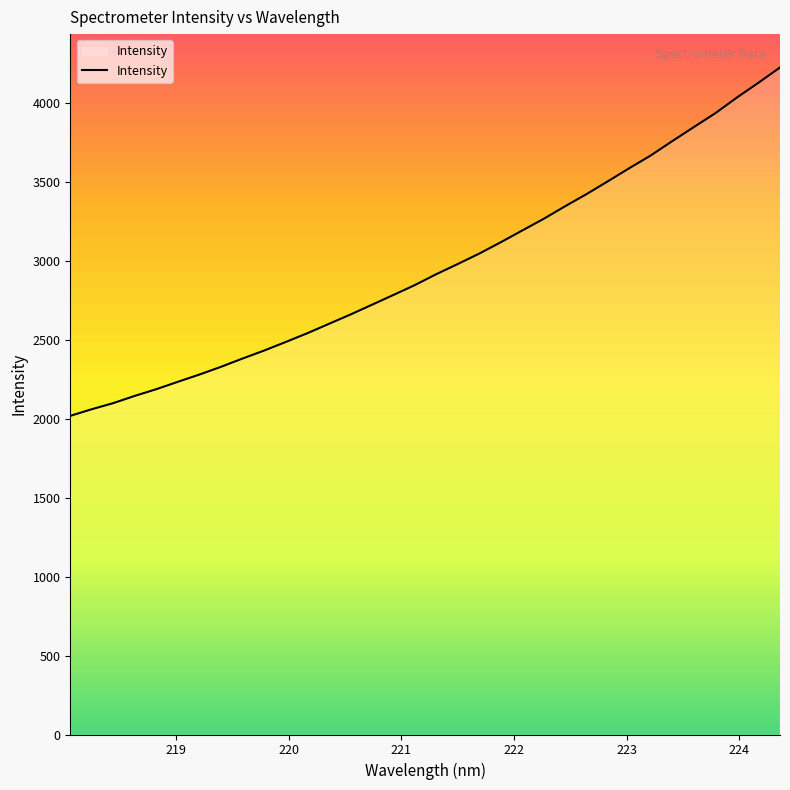

What is the difference between the maximum and minimum values?

2206.2